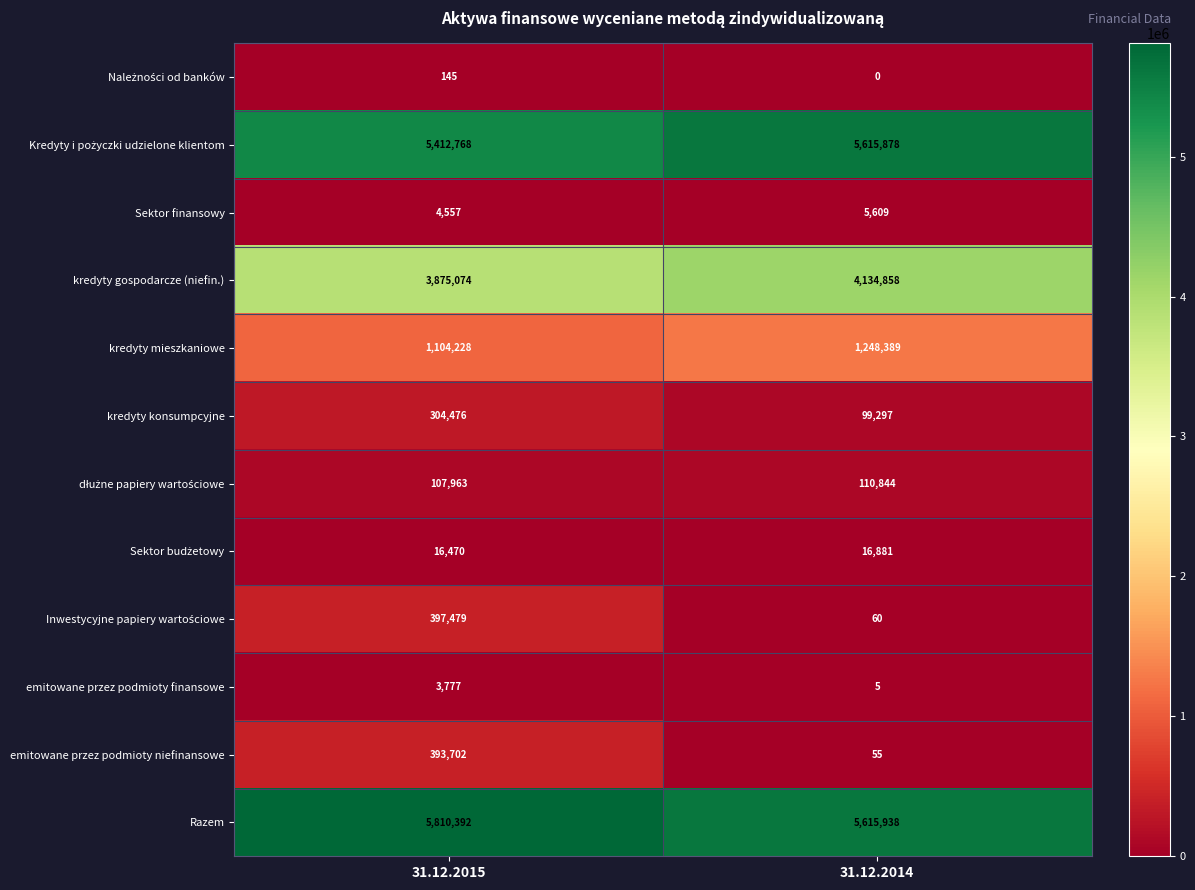

What is the difference between the emitowane przez podmioty niefinansowe values at 31.12.2014 and 31.12.2015?

393647